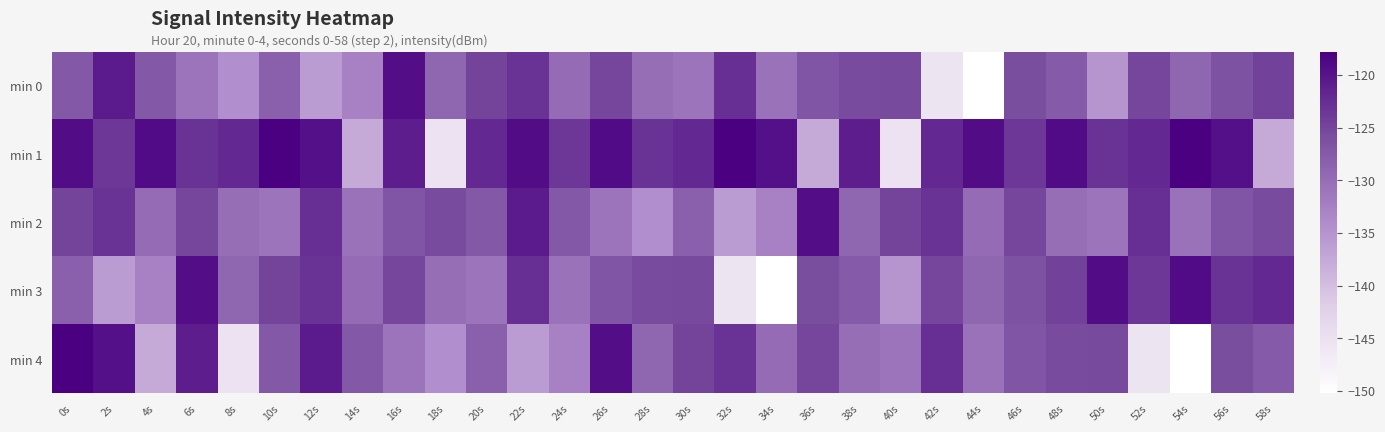

What is the spread (max minus min) of values at 30s?

8.9